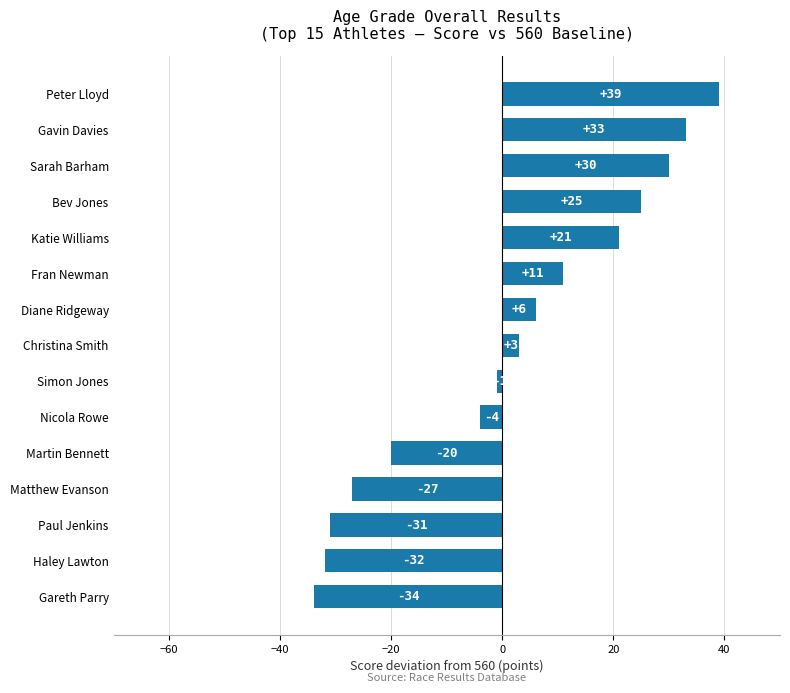

How many positive values are there?

8